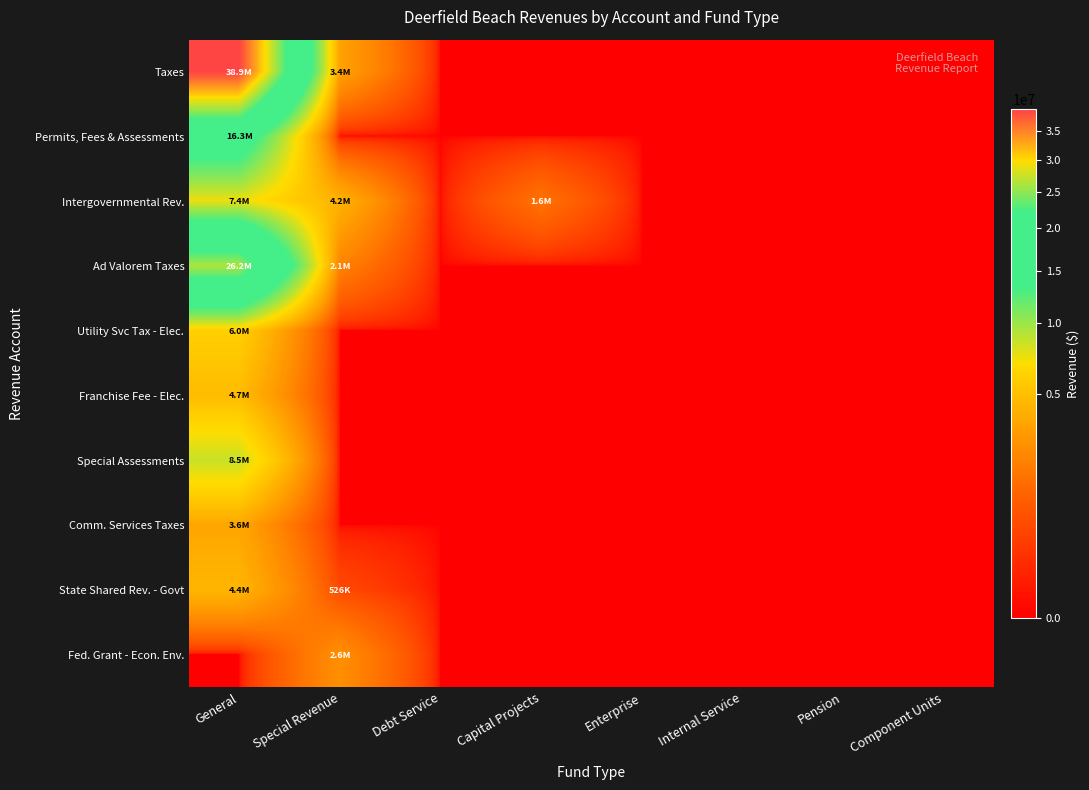

Rank the series by their maximum value, from highest to lowest.

Taxes, Ad Valorem Taxes, Permits, Fees & Assessments, Special Assessments, Intergovernmental Rev., Utility Svc Tax - Elec., Franchise Fee - Elec., State Shared Rev. - Govt, Comm. Services Taxes, Fed. Grant - Econ. Env.